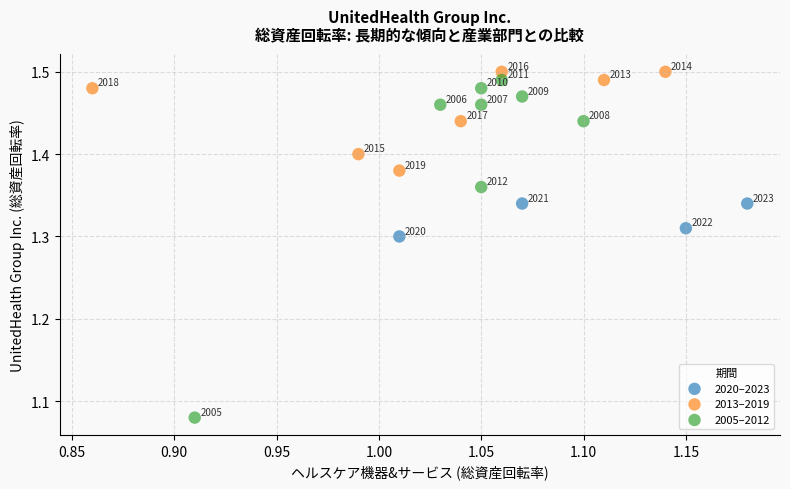

Which series contains the highest Y value?

2013–2019